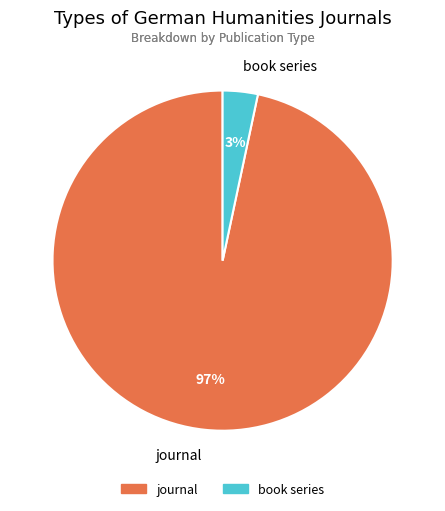

What percentage is the journal slice, to the nearest percent?

97%